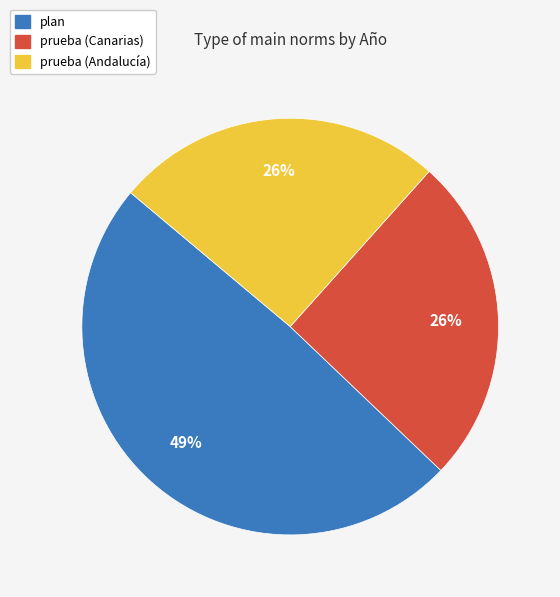

Do prueba (Andalucía) and plan together represent more than half of the pie?

Yes